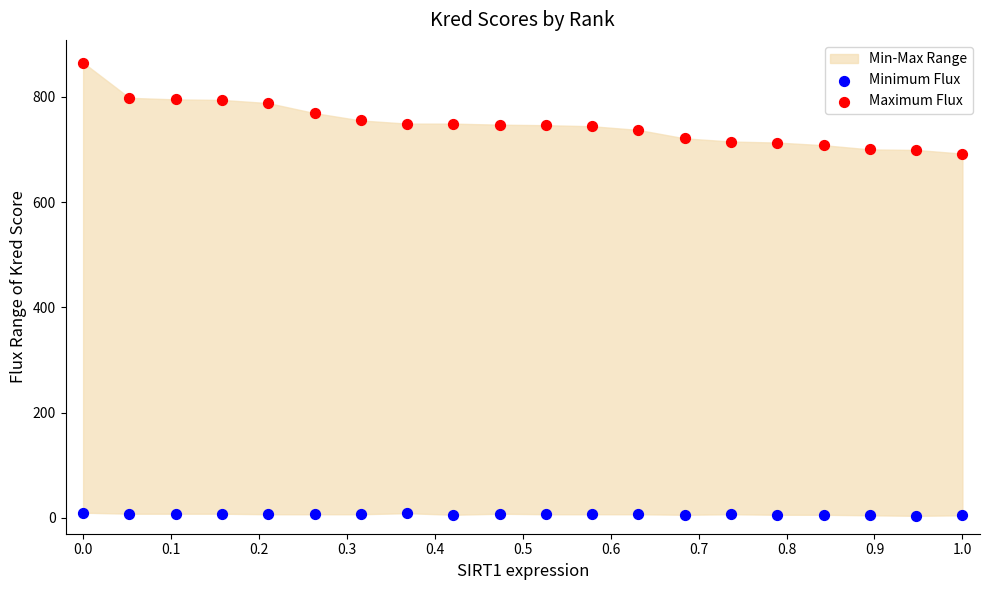

Which series has the widest spread of Y values?

Maximum Flux